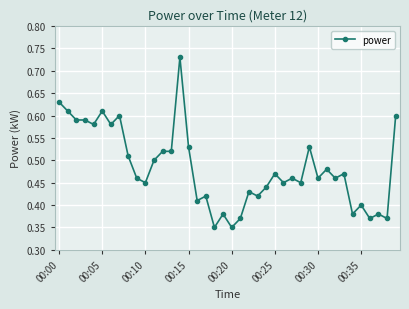

Is this an area chart (filled region under the line)?

No